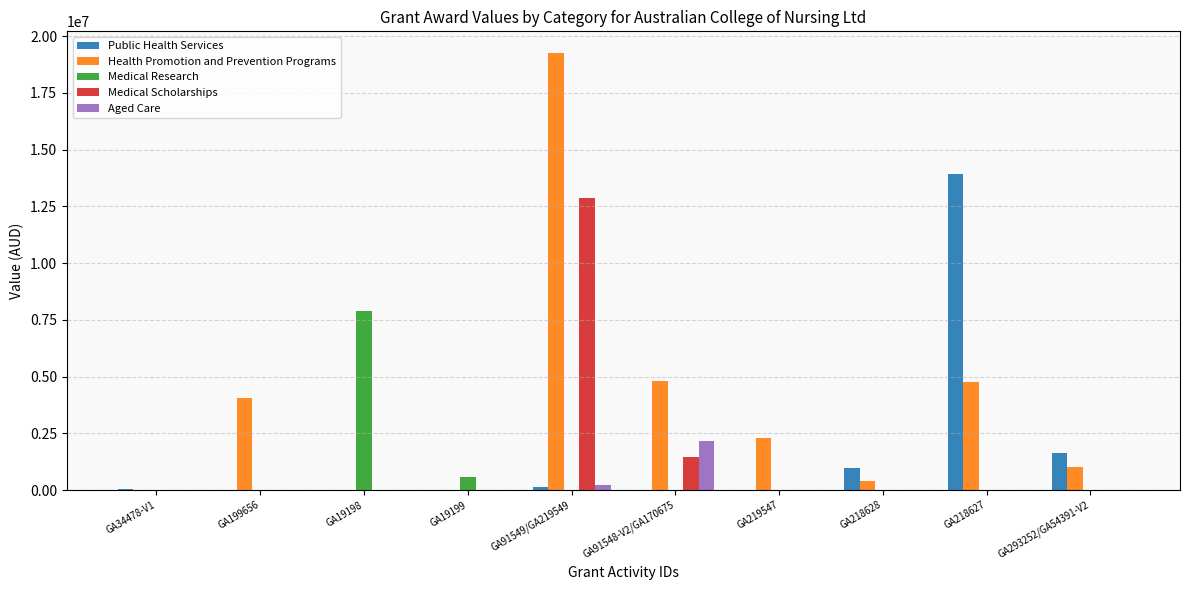

Which series changed the most between GA91548-V2/GA170675 and GA218627?

Public Health Services